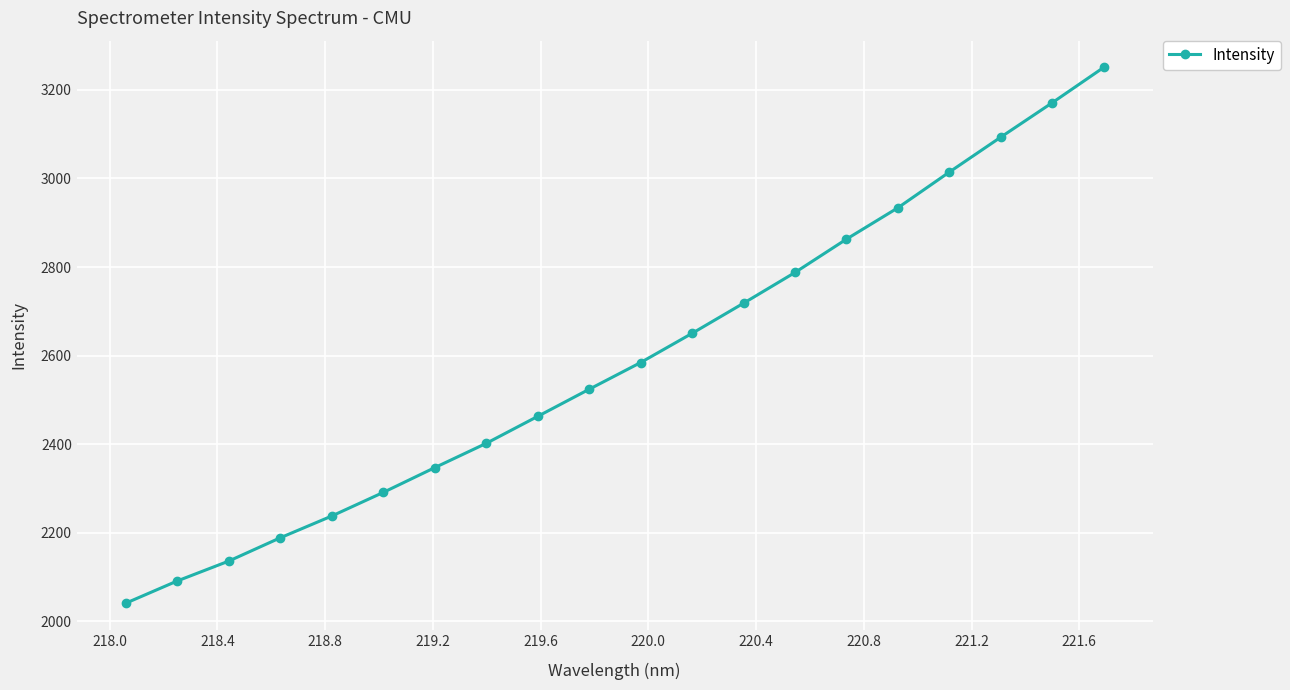

How many series are shown in this chart?

1